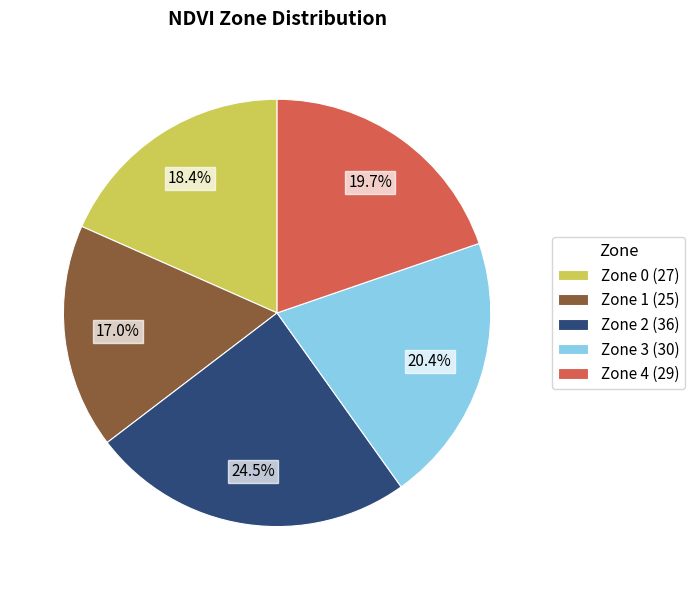

Which slice is the largest?

Zone 2